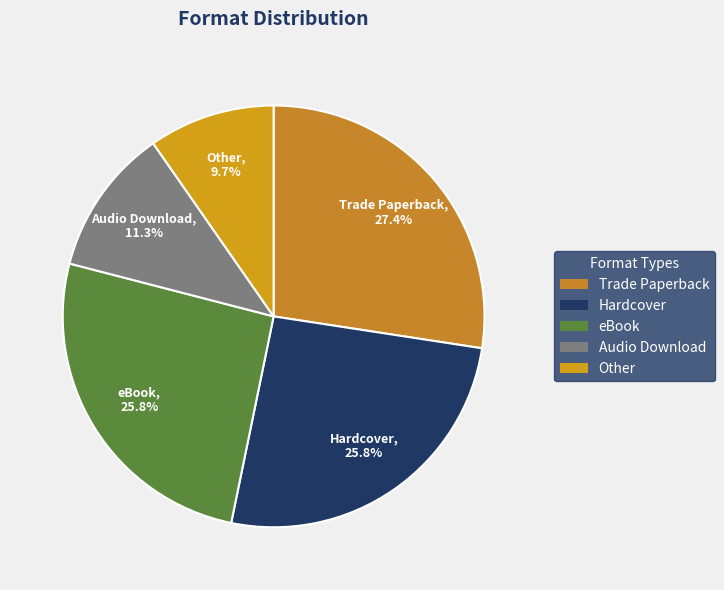

To the nearest percent, what portion does Audio Download represent?

11%